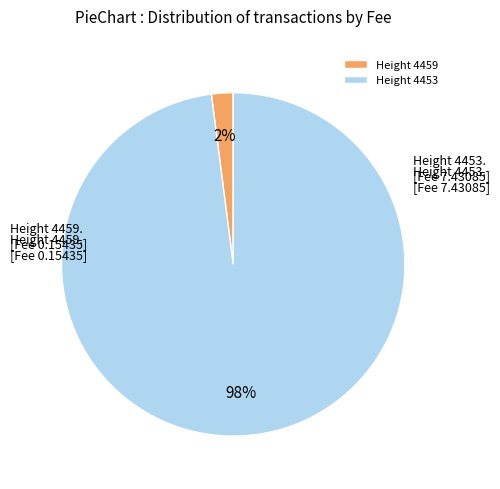

To the nearest percent, what is the difference between the largest and smallest slice percentages?

96%